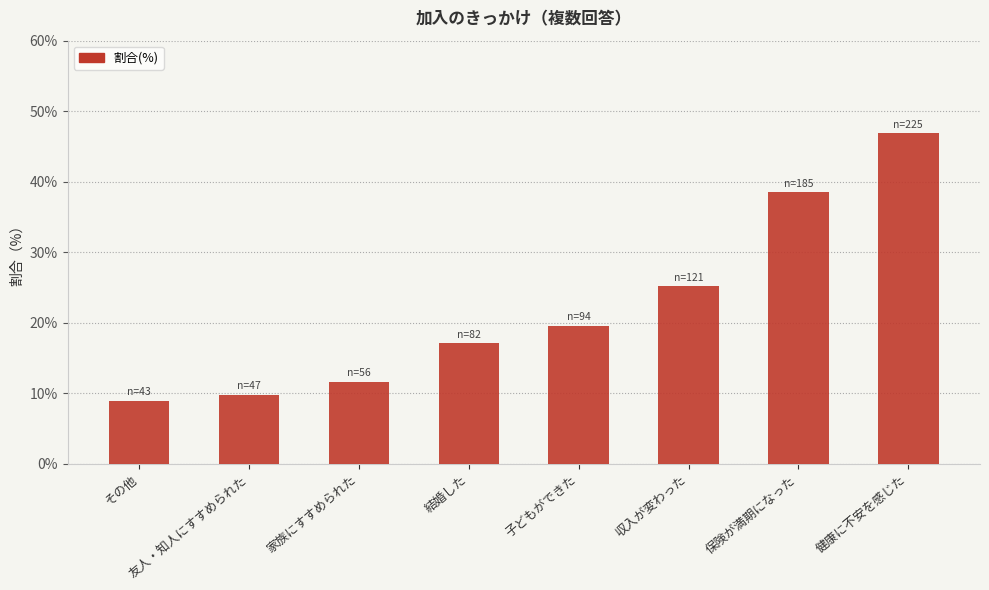

Reading left to right, extract all data points from this chart.

その他=9.0	友人・知人にすすめられた=9.8	家族にすすめられた=11.7	結婚した=17.1	子どもができた=19.6	収入が変わった=25.2	保険が満期になった=38.5	健康に不安を感じた=46.9